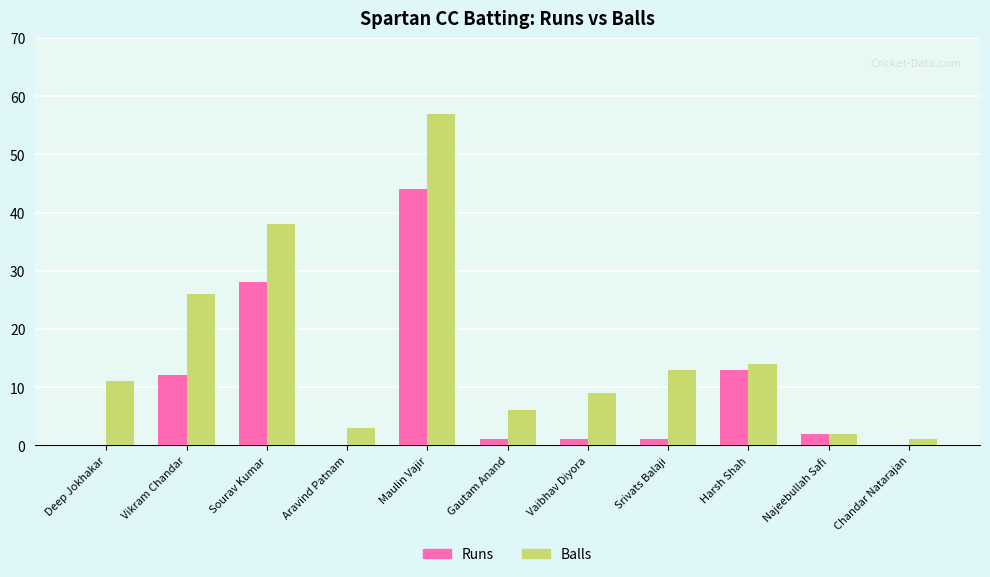

Which series changed the most between Vikram Chandar and Aravind Patnam?

Balls